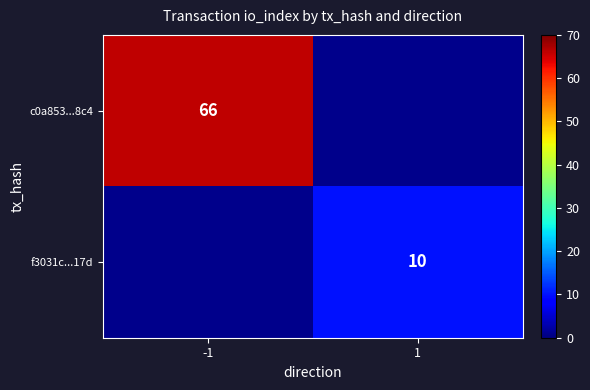

Is it true that c0a853...8c4 equals 38 at -1?

False